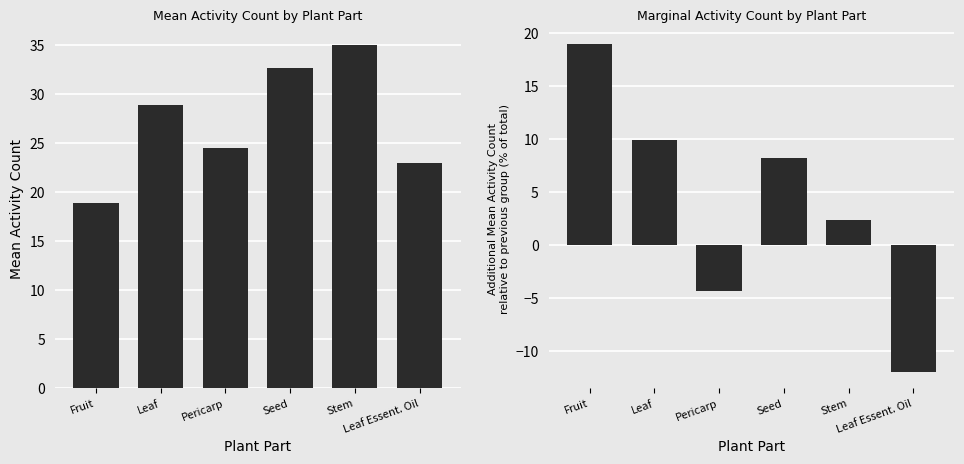

Reading right to left, transcribe all the data shown in this chart.

Mean Activity Count: Leaf Essent. Oil=23.0	Stem=35.0	Seed=32.7	Pericarp=24.5	Leaf=28.8	Fruit=18.9
Marginal Activity Count: Leaf Essent. Oil=-12.0	Stem=2.3	Seed=8.2	Pericarp=-4.3	Leaf=9.9	Fruit=18.9